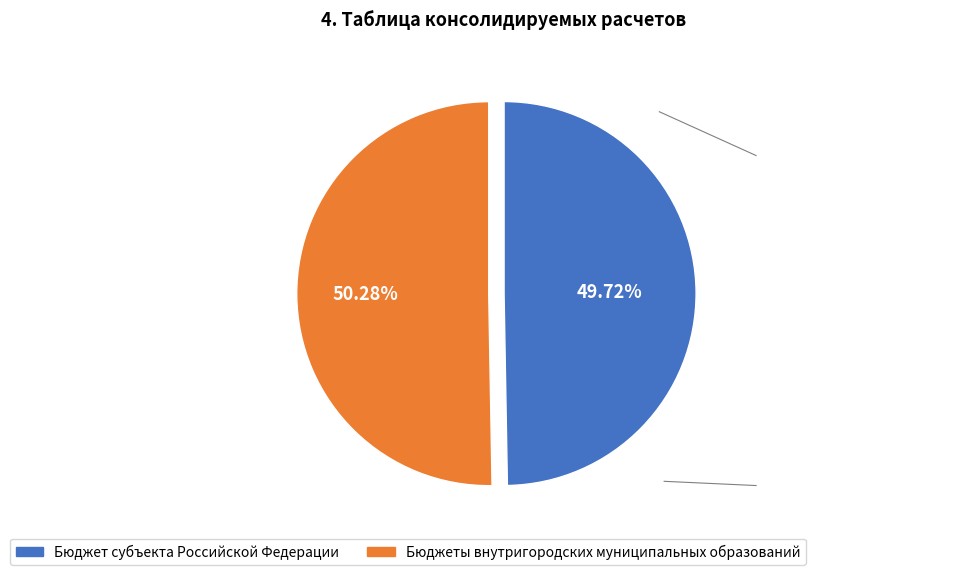

Rank the categories by value from lowest to highest.

Бюджет субъекта Российской Федерации, Бюджеты внутригородских муниципальных образований